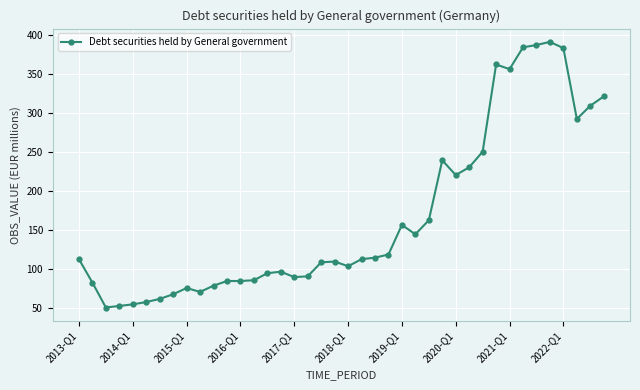

Does the chart have visible grid lines?

Yes